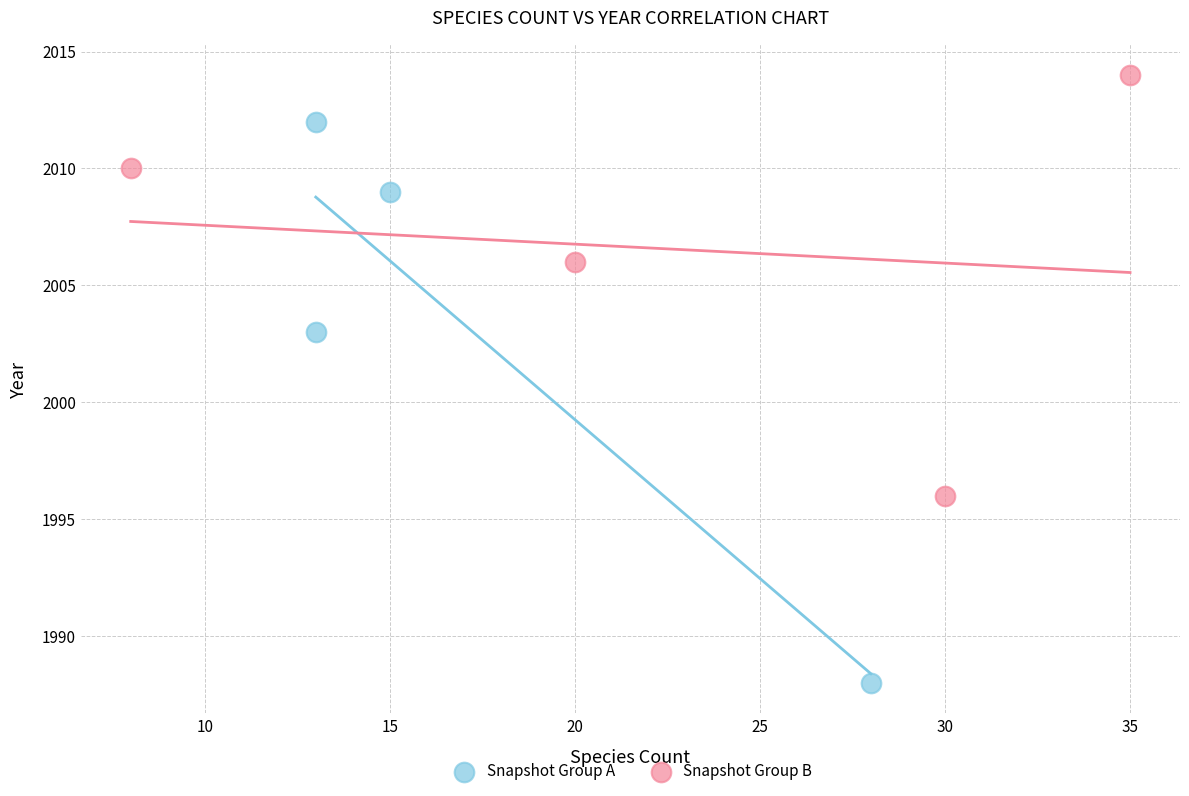

Which series reaches the maximum Y coordinate?

Snapshot Group B